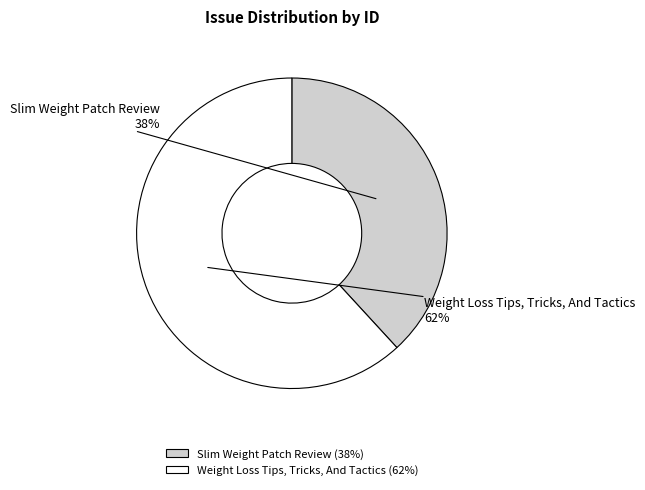

What percentage is the Slim Weight Patch Review slice, to the nearest percent?

38%